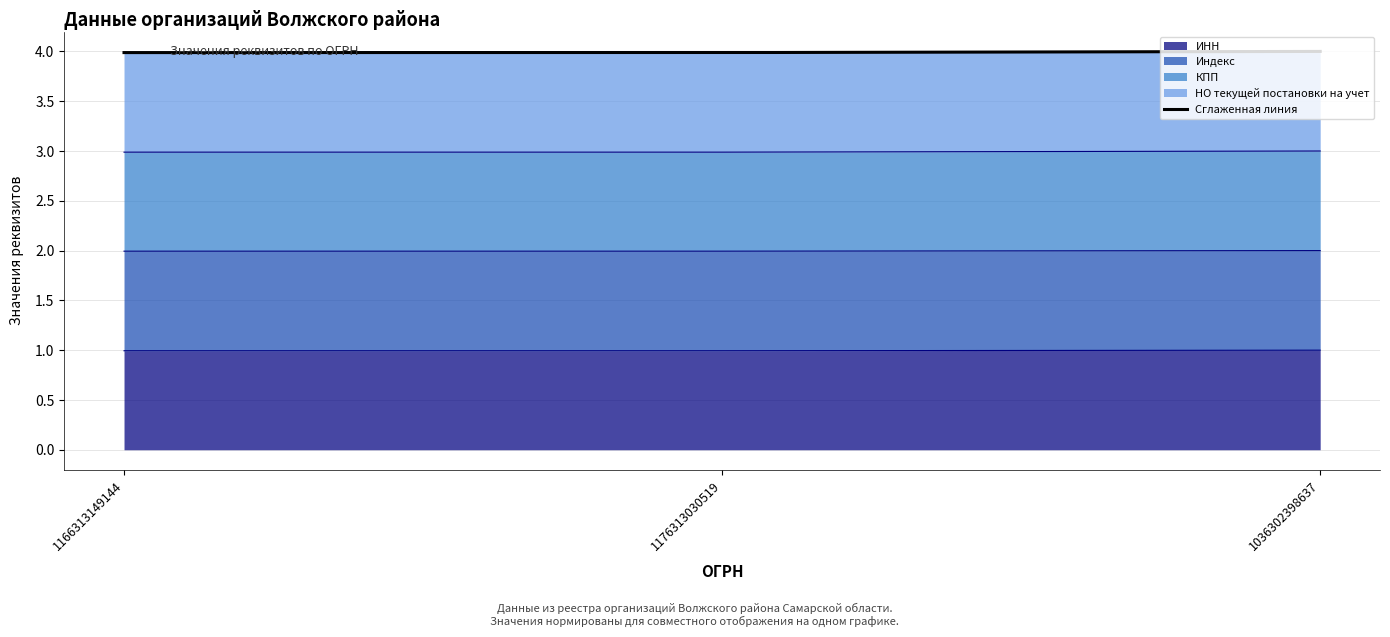

What is the minimum value for ИНН?

1.0